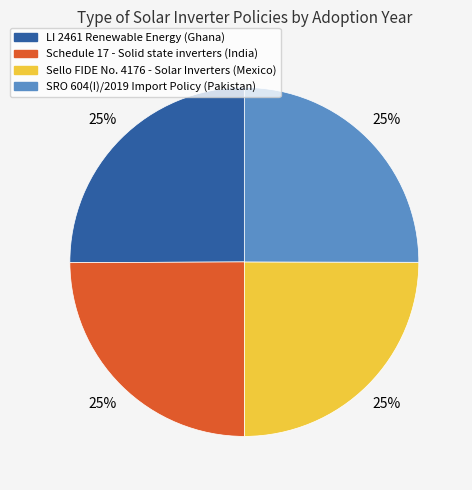

How many slices are in this pie chart?

4